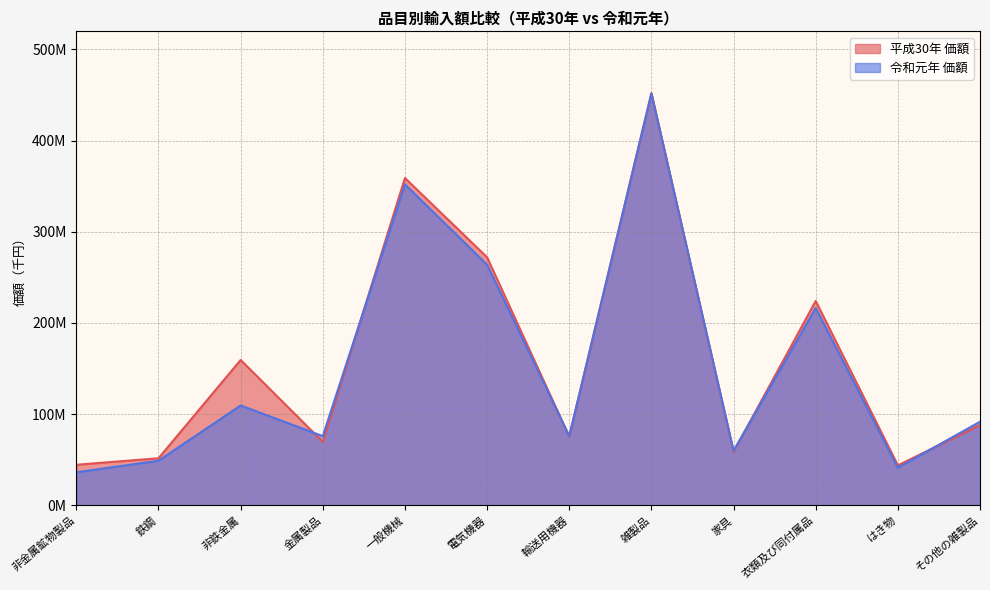

What is the label of the 10th point from the right?

非鉄金属